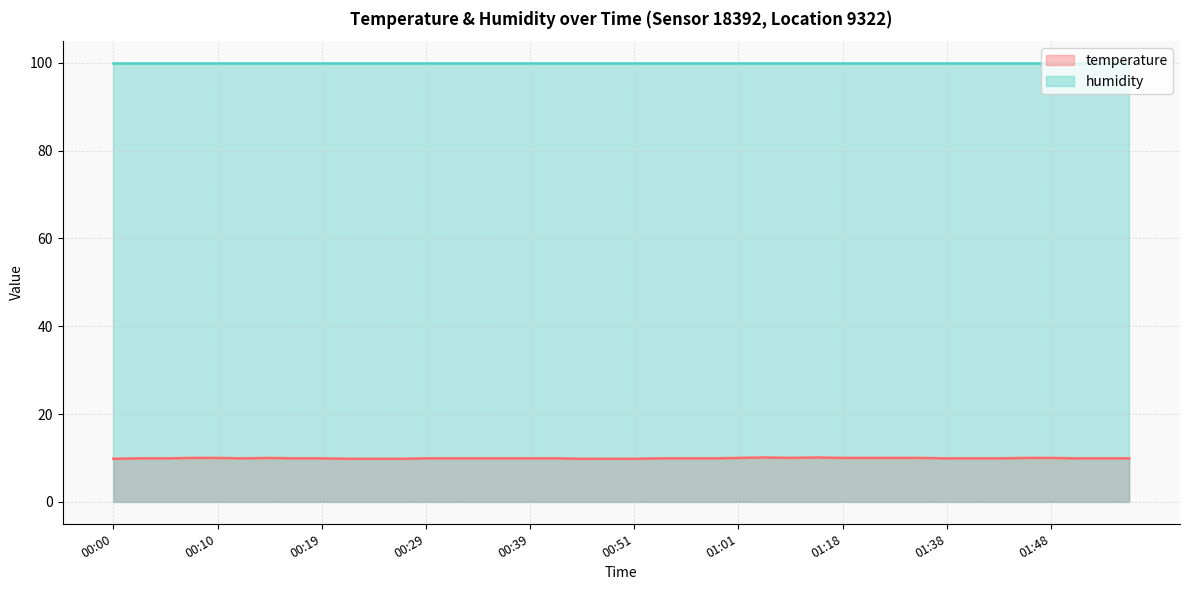

What is the difference between the values at 00:14 and 01:12?

0.1